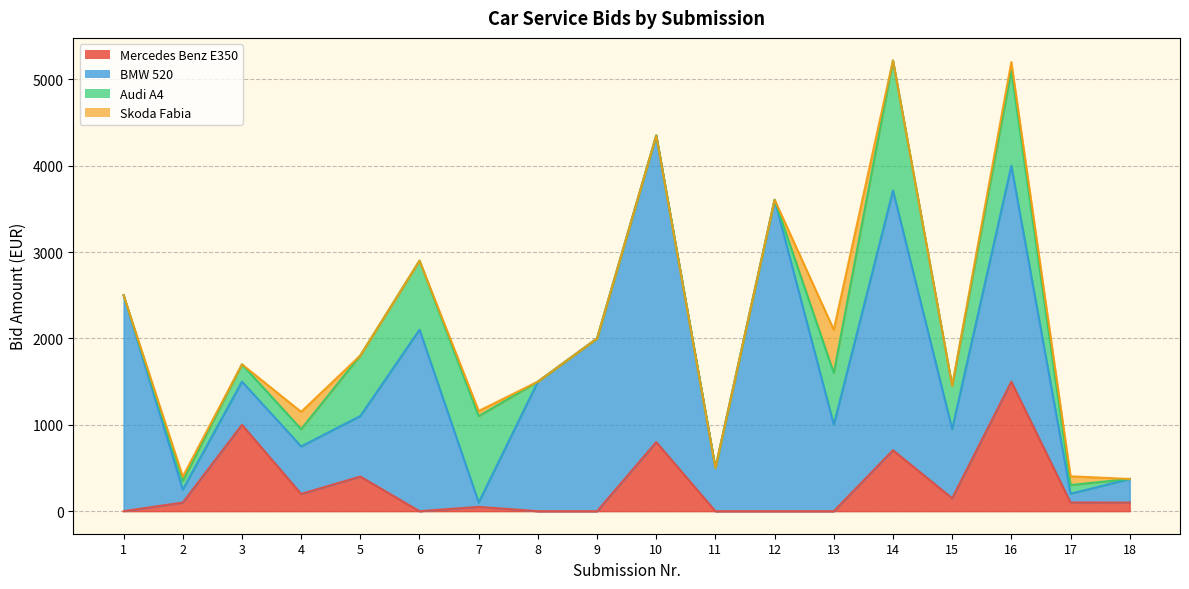

What is the sum of the BMW 520 values at 7 and 6?

2150.6